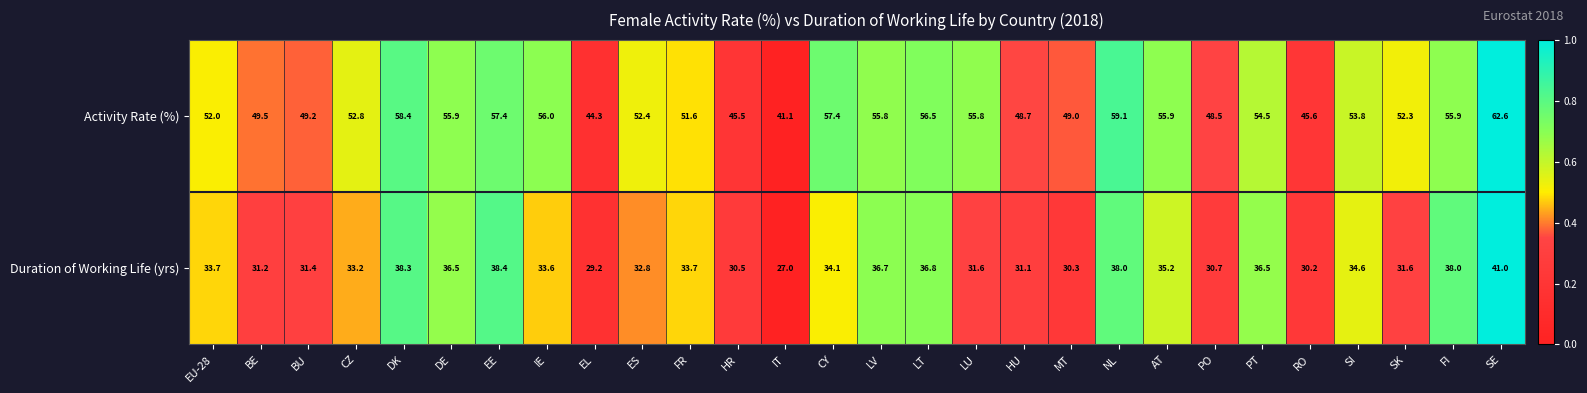

What is the sum of the Duration of Working Life (yrs) values at CY and PO?

64.8